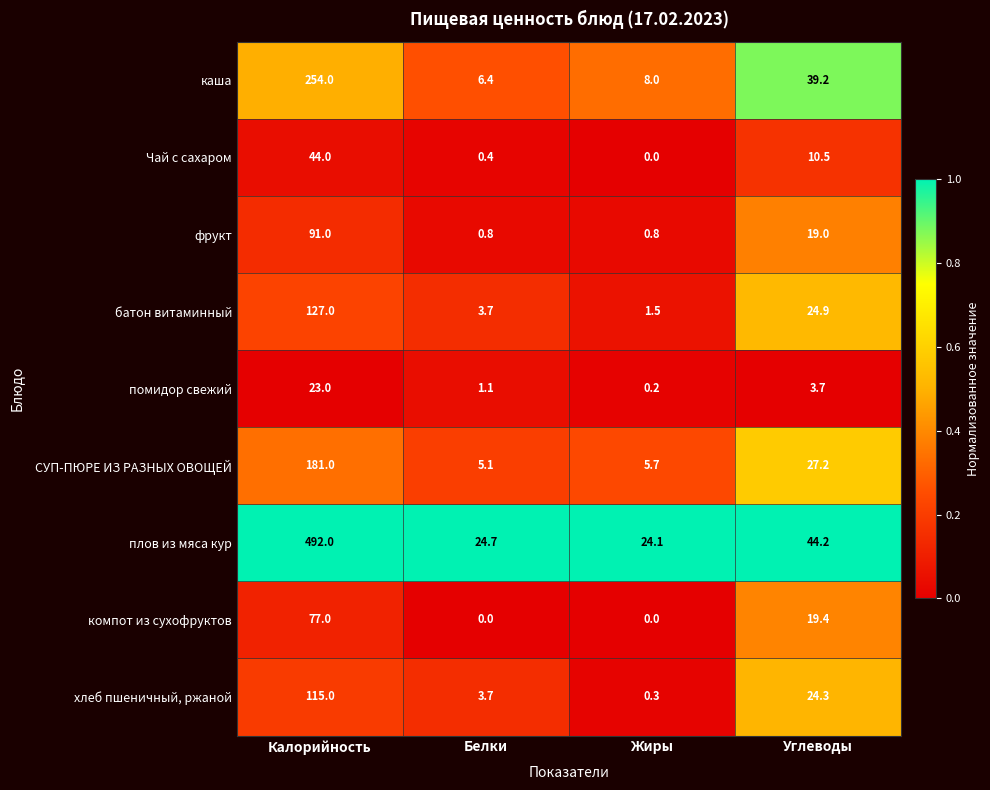

What is the average value of the фрукт series?

27.9